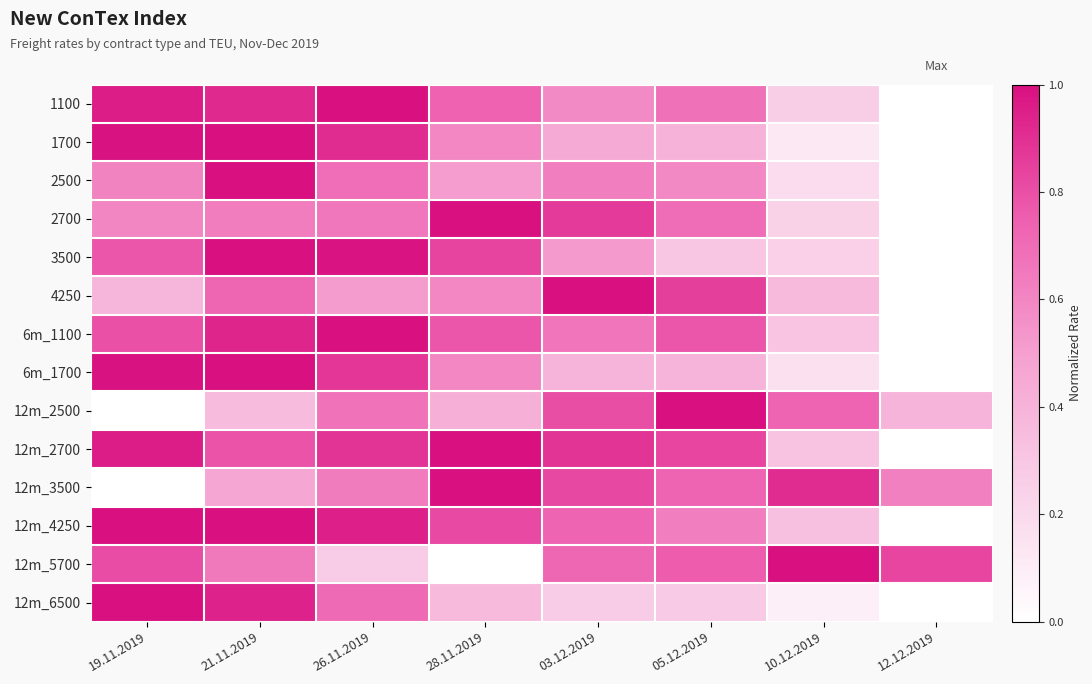

Reading left to right, transcribe all the data shown in this chart.

1100: 19.11.2019=1.0	21.11.2019=0.9	26.11.2019=1.0	28.11.2019=0.7	03.12.2019=0.6	05.12.2019=0.7	10.12.2019=0.3	12.12.2019=0.0
1700: 19.11.2019=1.0	21.11.2019=1.0	26.11.2019=0.9	28.11.2019=0.6	03.12.2019=0.4	05.12.2019=0.4	10.12.2019=0.1	12.12.2019=0.0
2500: 19.11.2019=0.6	21.11.2019=1.0	26.11.2019=0.7	28.11.2019=0.5	03.12.2019=0.6	05.12.2019=0.6	10.12.2019=0.2	12.12.2019=0.0
2700: 19.11.2019=0.6	21.11.2019=0.6	26.11.2019=0.7	28.11.2019=1.0	03.12.2019=0.9	05.12.2019=0.7	10.12.2019=0.2	12.12.2019=0.0
3500: 19.11.2019=0.8	21.11.2019=1.0	26.11.2019=1.0	28.11.2019=0.8	03.12.2019=0.5	05.12.2019=0.3	10.12.2019=0.2	12.12.2019=0.0
4250: 19.11.2019=0.4	21.11.2019=0.7	26.11.2019=0.5	28.11.2019=0.6	03.12.2019=1.0	05.12.2019=0.8	10.12.2019=0.4	12.12.2019=0.0
6m_1100: 19.11.2019=0.8	21.11.2019=0.9	26.11.2019=1.0	28.11.2019=0.8	03.12.2019=0.7	05.12.2019=0.8	10.12.2019=0.3	12.12.2019=0.0
6m_1700: 19.11.2019=1.0	21.11.2019=1.0	26.11.2019=0.9	28.11.2019=0.6	03.12.2019=0.4	05.12.2019=0.4	10.12.2019=0.2	12.12.2019=0.0
12m_2500: 19.11.2019=0.0	21.11.2019=0.4	26.11.2019=0.7	28.11.2019=0.4	03.12.2019=0.8	05.12.2019=1.0	10.12.2019=0.7	12.12.2019=0.4
12m_2700: 19.11.2019=1.0	21.11.2019=0.8	26.11.2019=0.9	28.11.2019=1.0	03.12.2019=0.9	05.12.2019=0.8	10.12.2019=0.3	12.12.2019=0.0
12m_3500: 19.11.2019=0.0	21.11.2019=0.5	26.11.2019=0.6	28.11.2019=1.0	03.12.2019=0.8	05.12.2019=0.7	10.12.2019=0.9	12.12.2019=0.6
12m_4250: 19.11.2019=1.0	21.11.2019=1.0	26.11.2019=0.9	28.11.2019=0.8	03.12.2019=0.7	05.12.2019=0.6	10.12.2019=0.3	12.12.2019=0.0
12m_5700: 19.11.2019=0.8	21.11.2019=0.6	26.11.2019=0.3	28.11.2019=0.0	03.12.2019=0.7	05.12.2019=0.8	10.12.2019=1.0	12.12.2019=0.8
12m_6500: 19.11.2019=1.0	21.11.2019=0.9	26.11.2019=0.7	28.11.2019=0.4	03.12.2019=0.3	05.12.2019=0.3	10.12.2019=0.1	12.12.2019=0.0